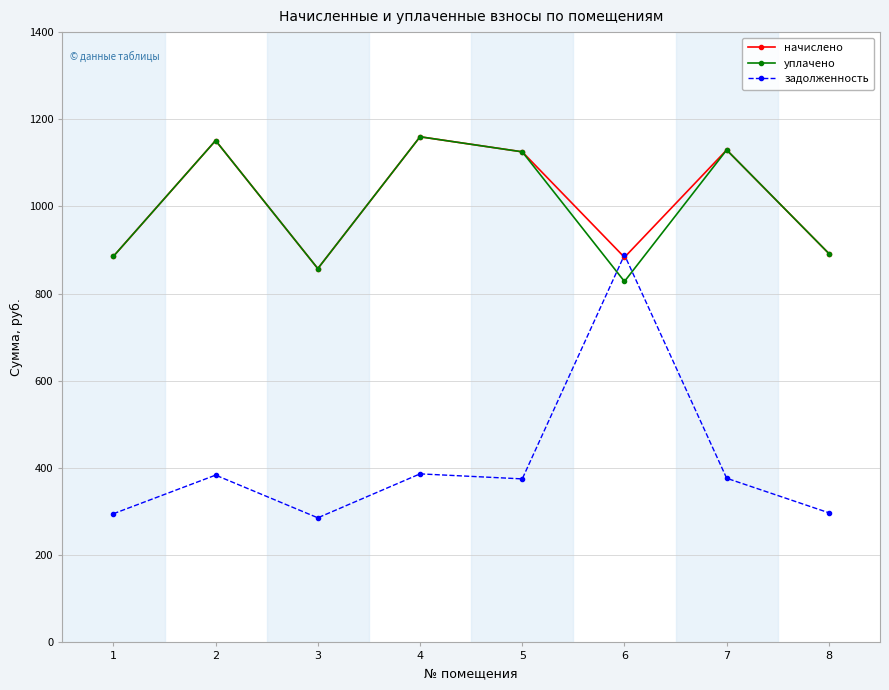

What is the minimum value shown in the chart?

285.8